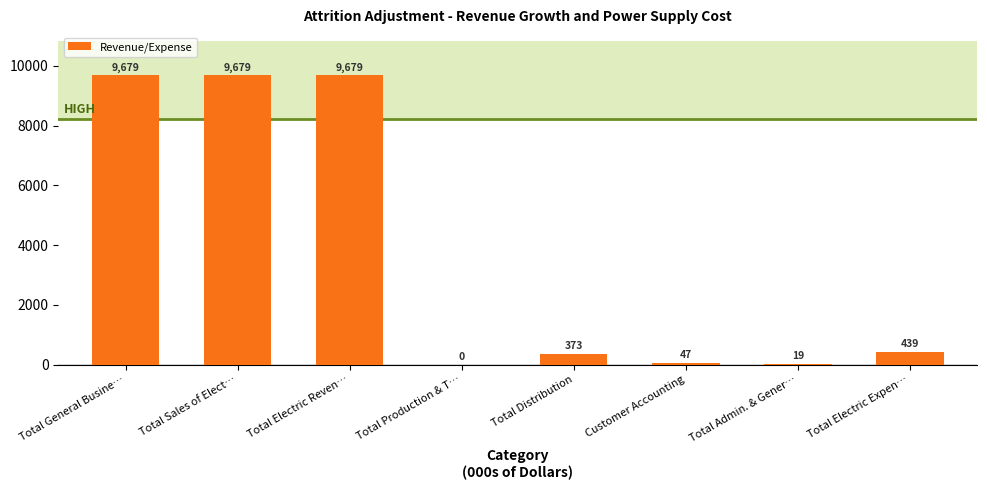

Count the number of data series in this chart.

1